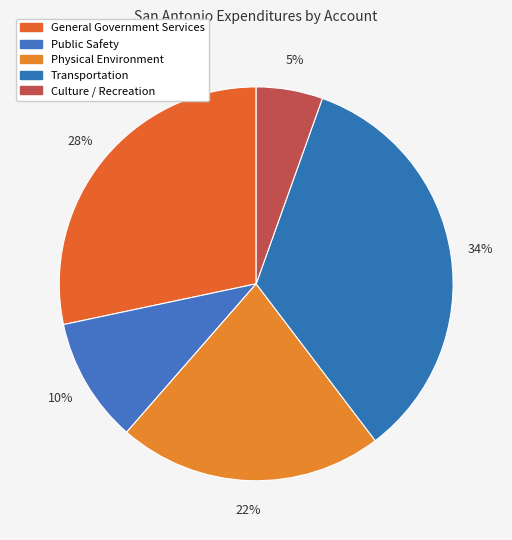

Count the number of slices in the pie.

5